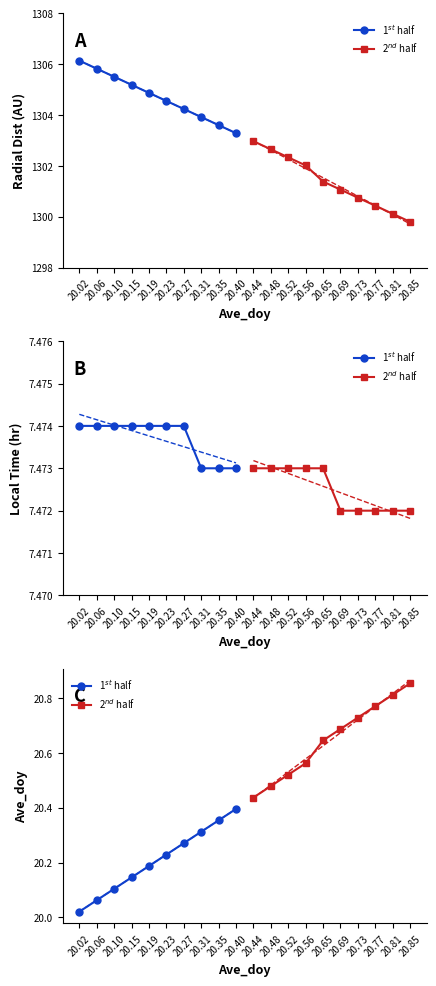

What is the difference between the maximum and minimum values in the 1$^{st}$ half series?

0.4